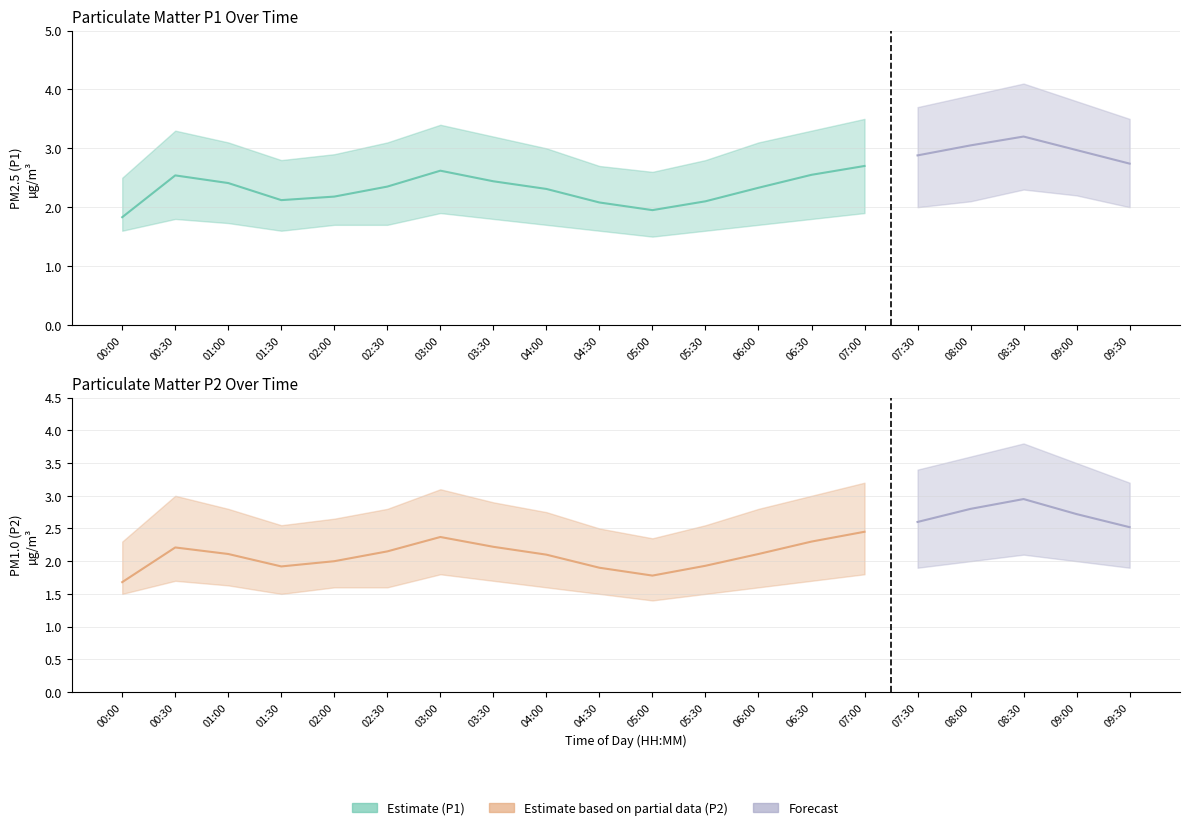

Is the value of P1_upper at 01:00 greater than the value of P2_lower at 07:30?

Yes